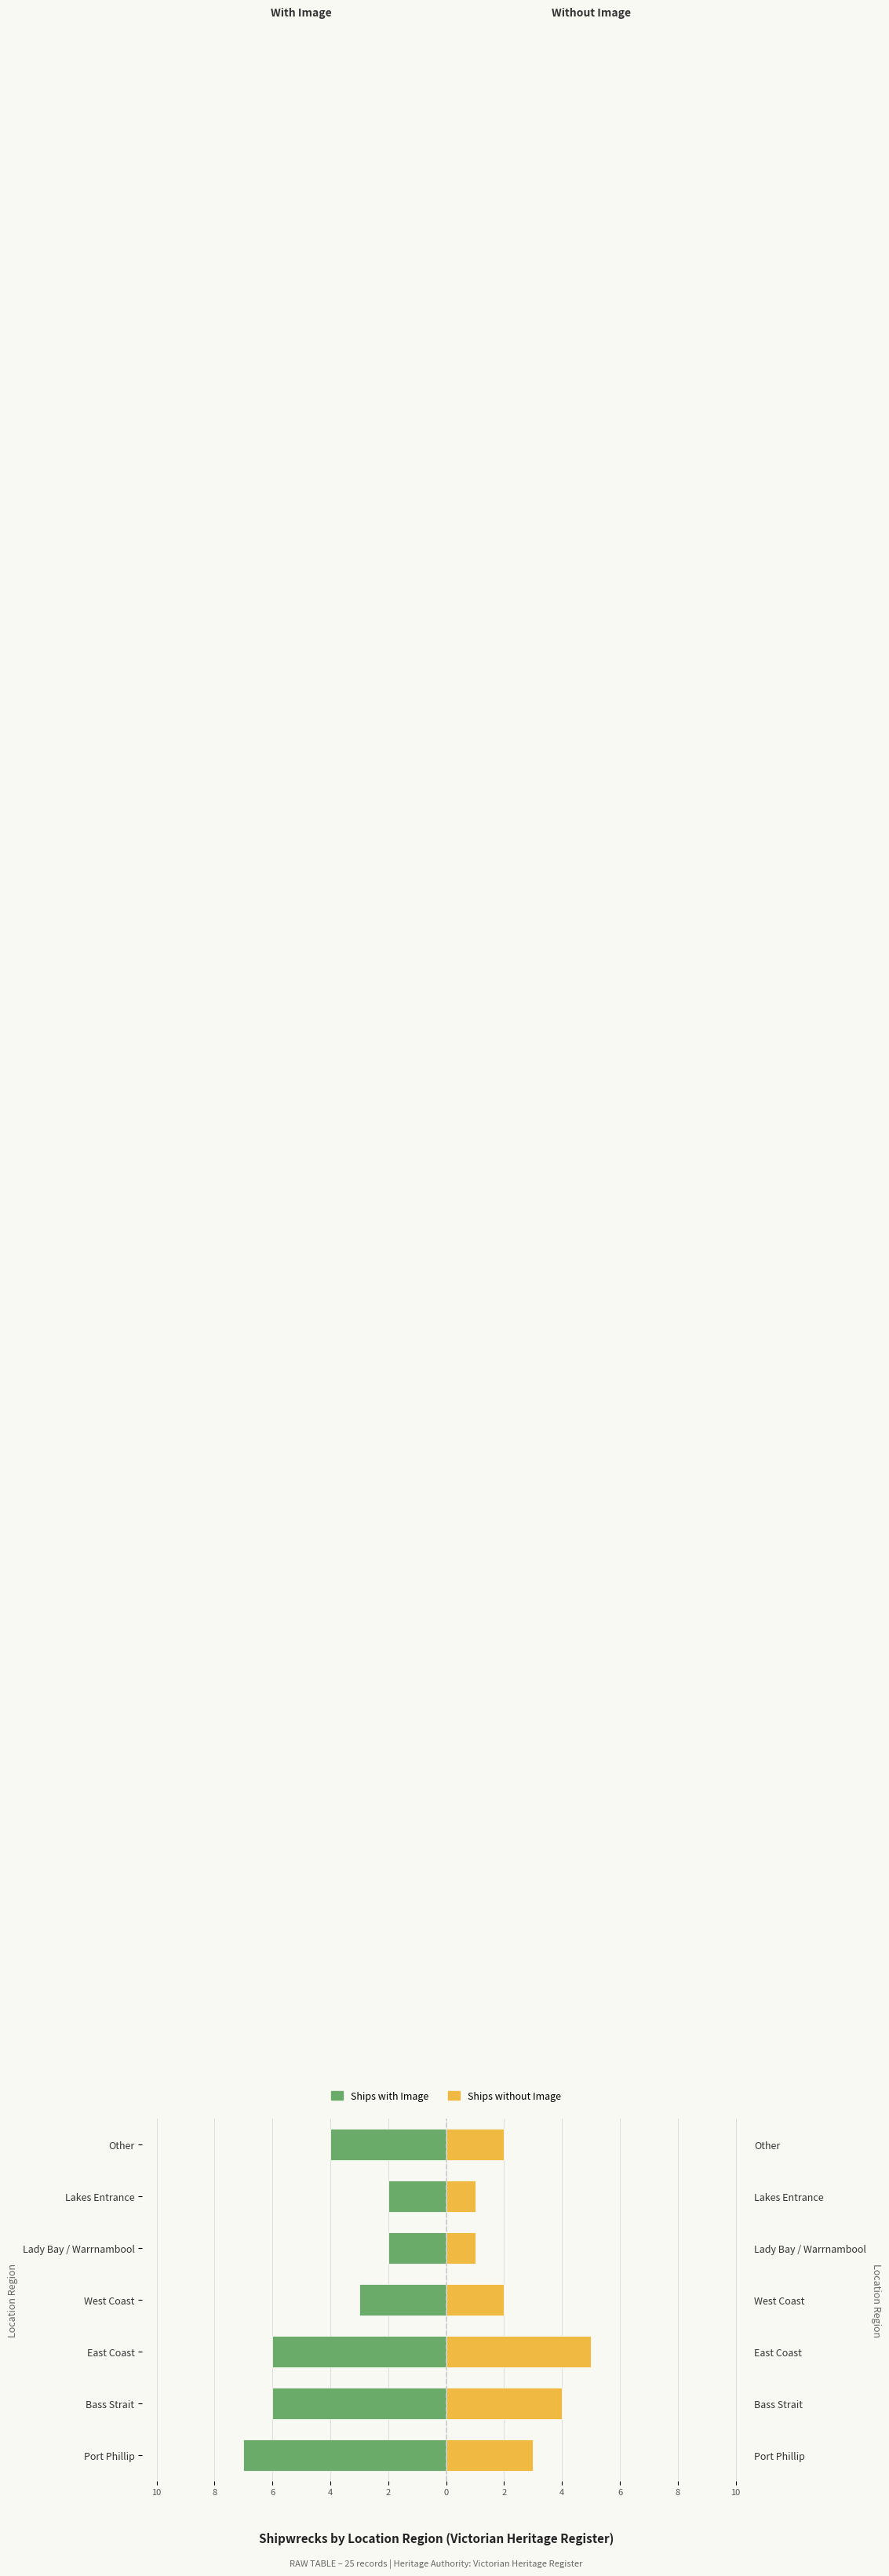

How many data points does each series have?

7